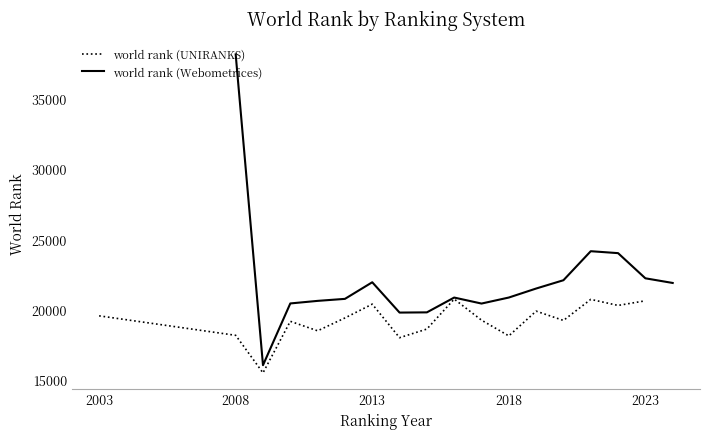

What is the highest value of the world rank (UNIRANKS) series?

20731